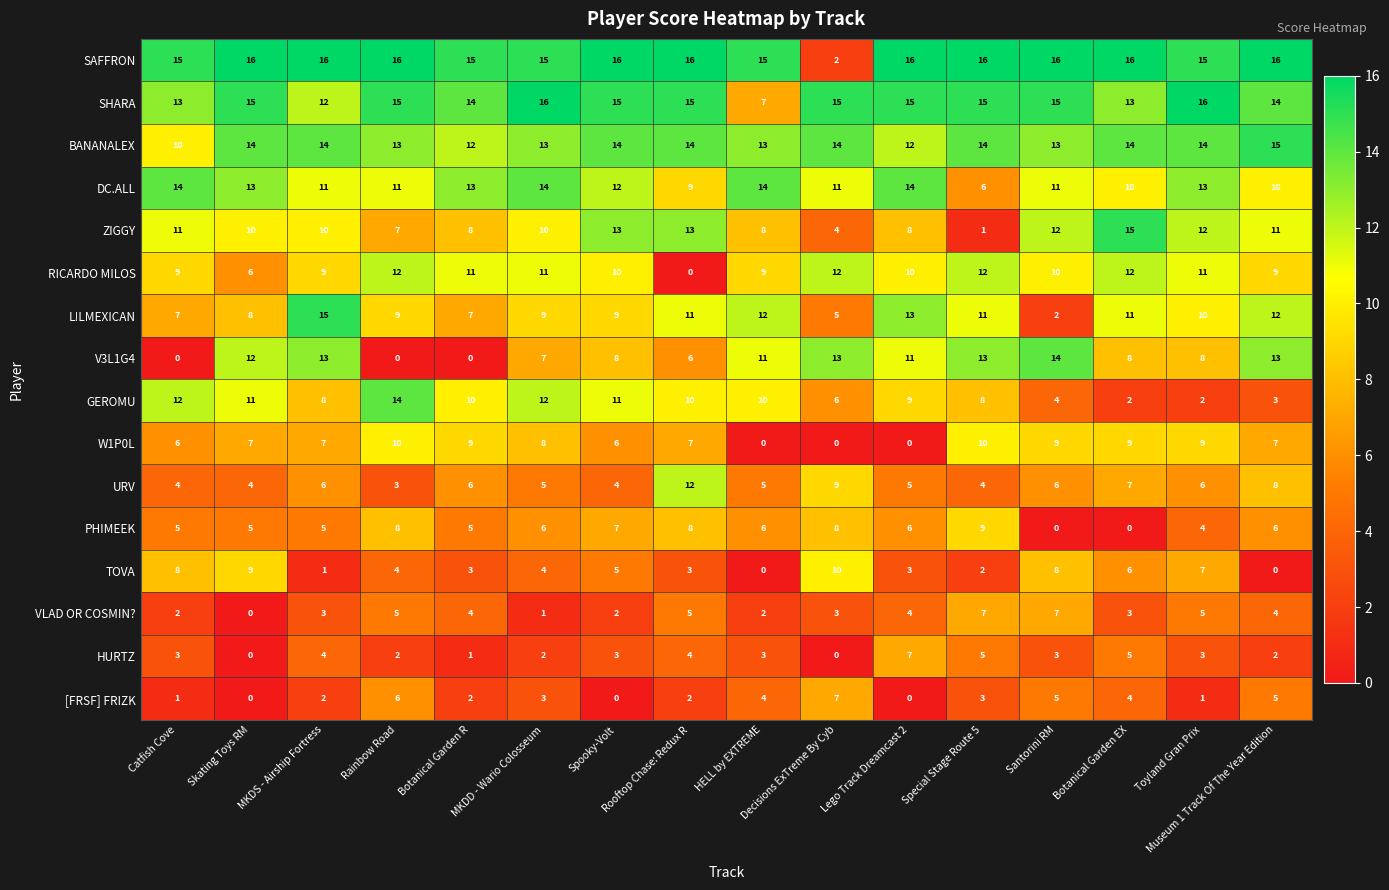

Count the number of categories in the chart.

16